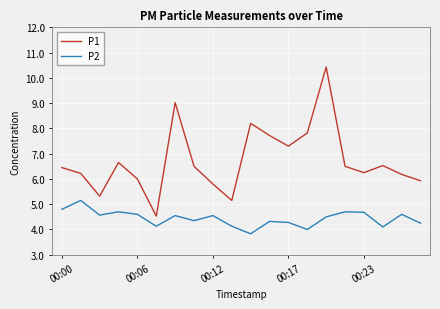

List the series in order of their overall mean, lowest first.

P2, P1